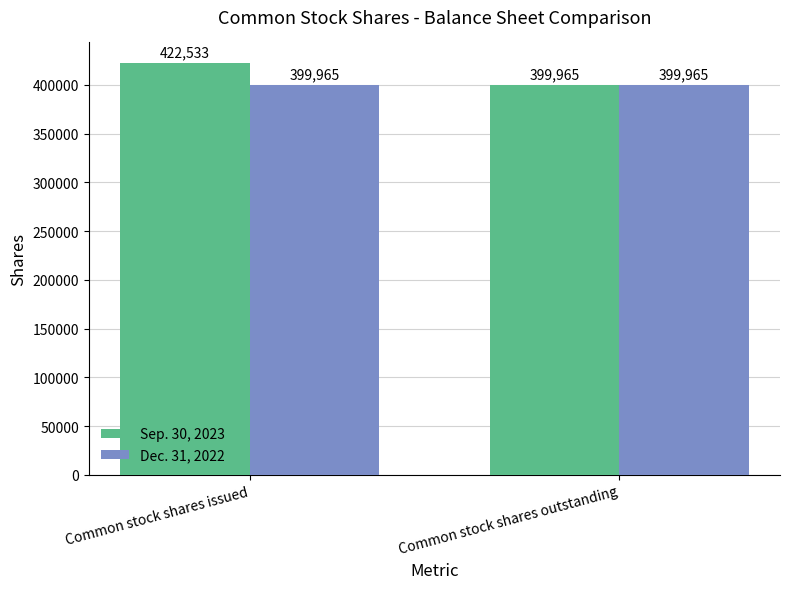

Which category has the lowest value in the Sep. 30, 2023 series?

Common stock shares outstanding